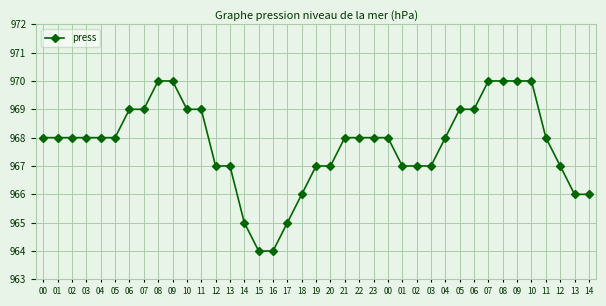

Count the number of data series in this chart.

1